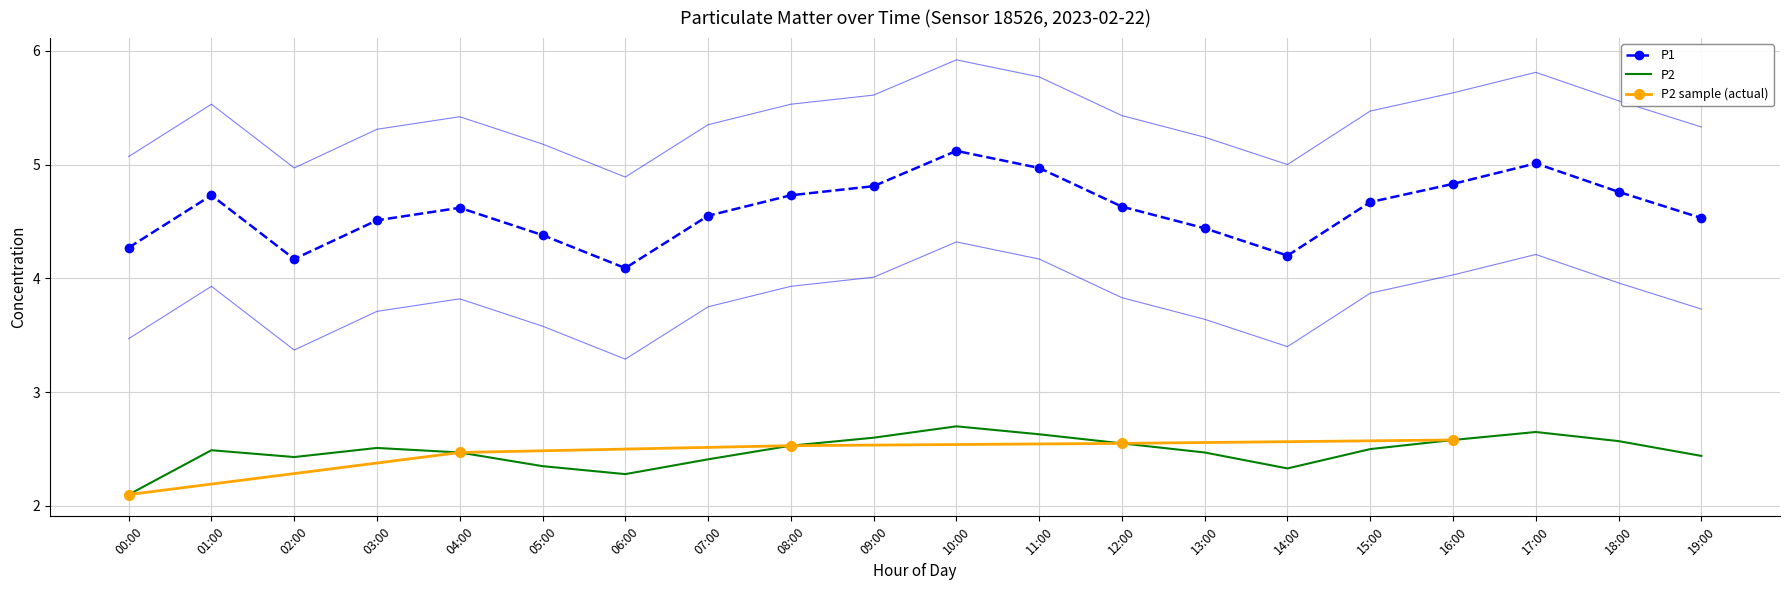

What is the smallest value displayed?

2.1